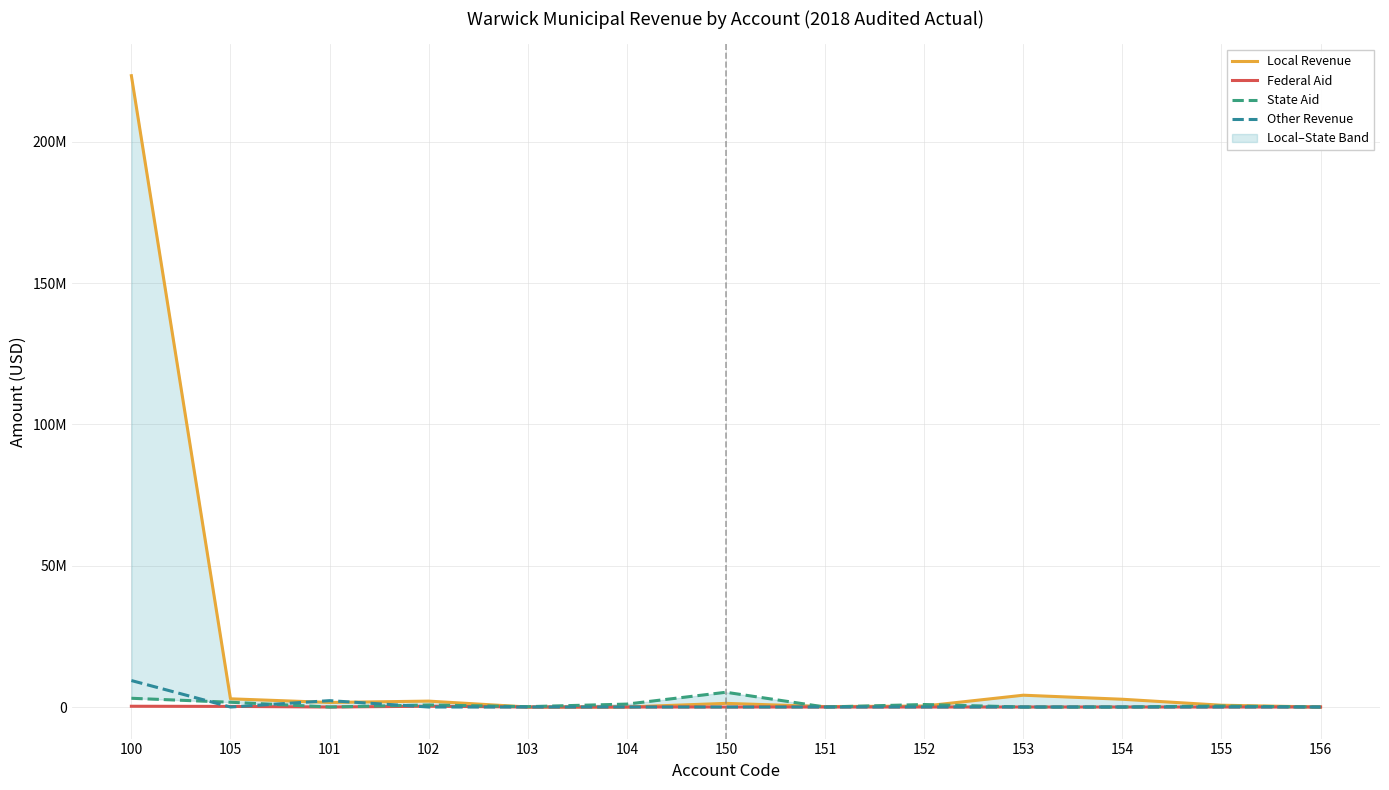

True or false: Federal Aid has a value of 130572 at 101.

False